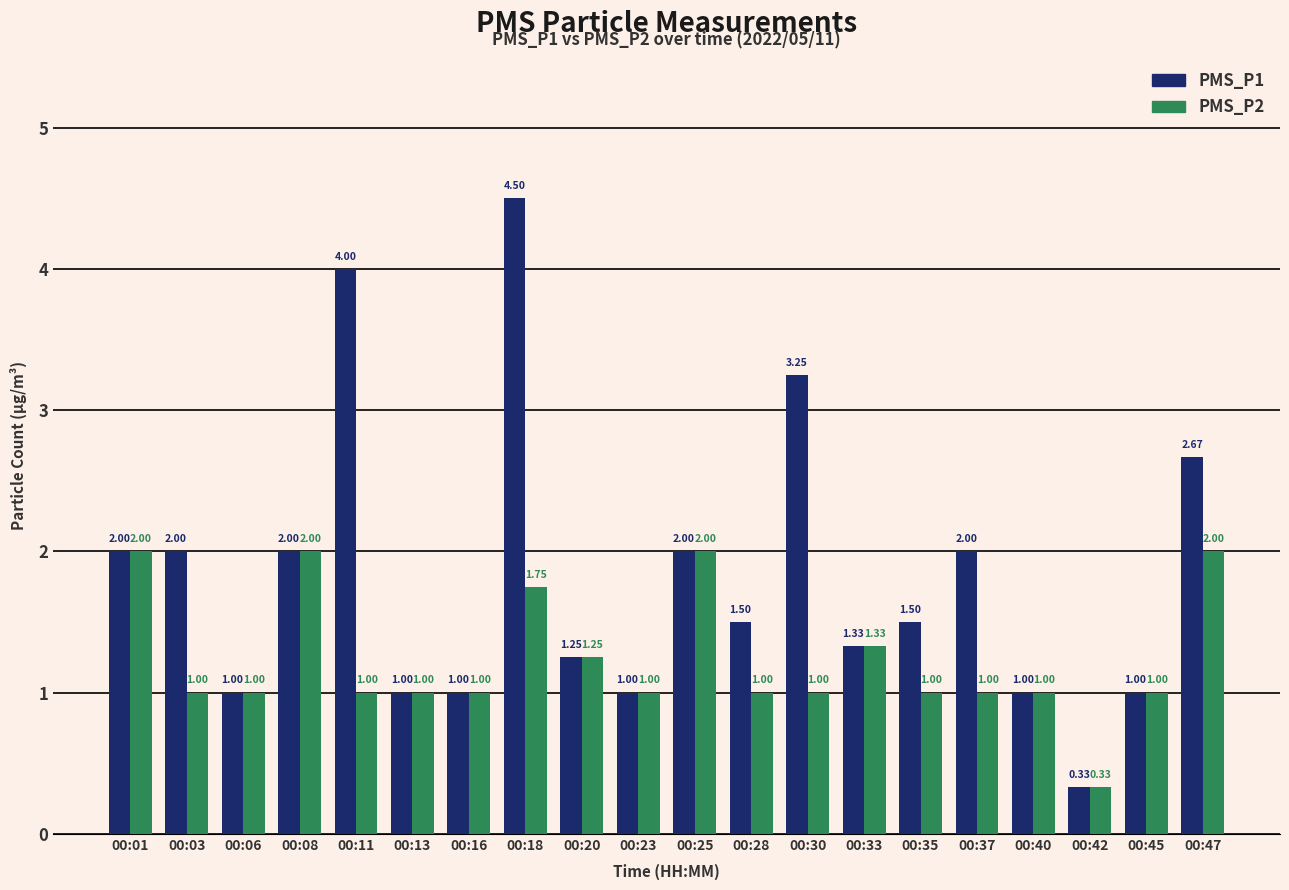

Which series has the widest spread of values?

PMS_P1